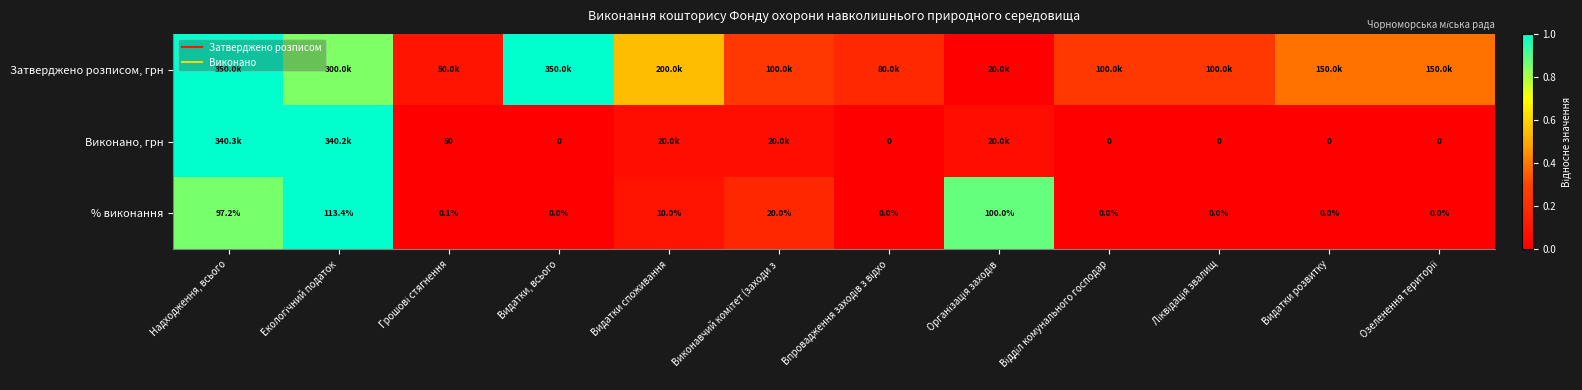

At how many categories does at least one series exceed 0?

12